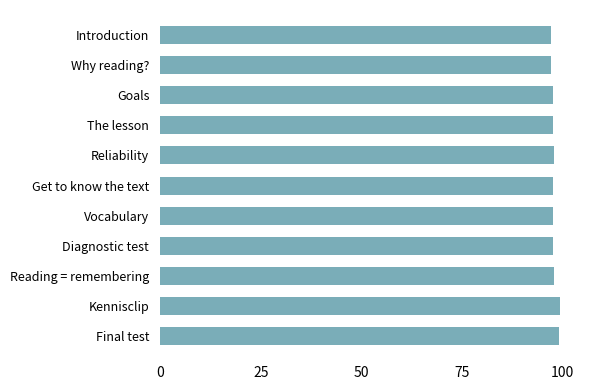

Is it true that the value at The lesson is 97.6?

True